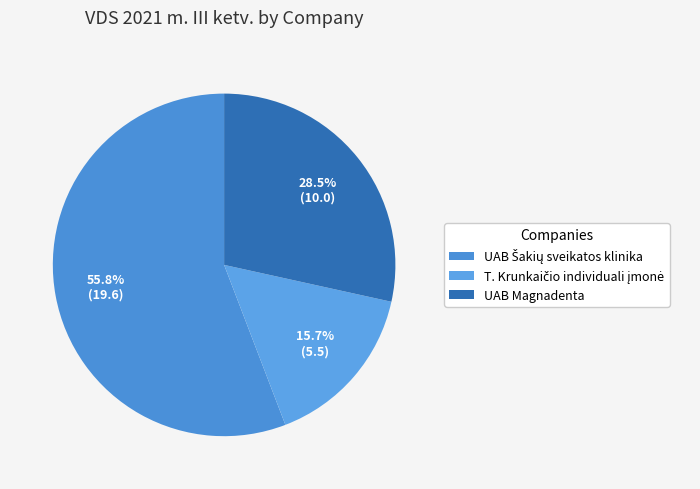

How many segments does this pie chart have?

3